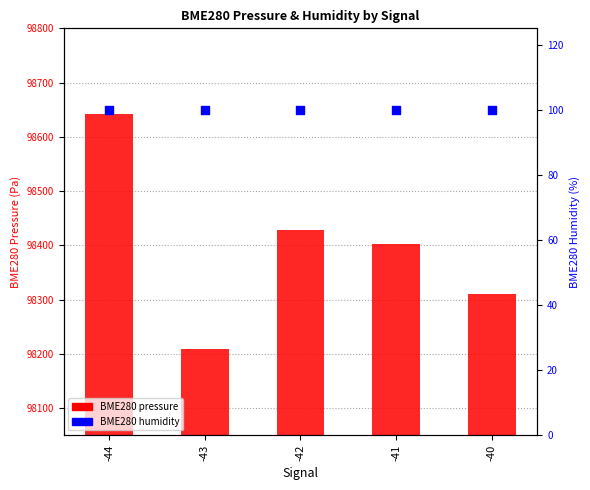

At which category is the sum across all series the highest?

-44